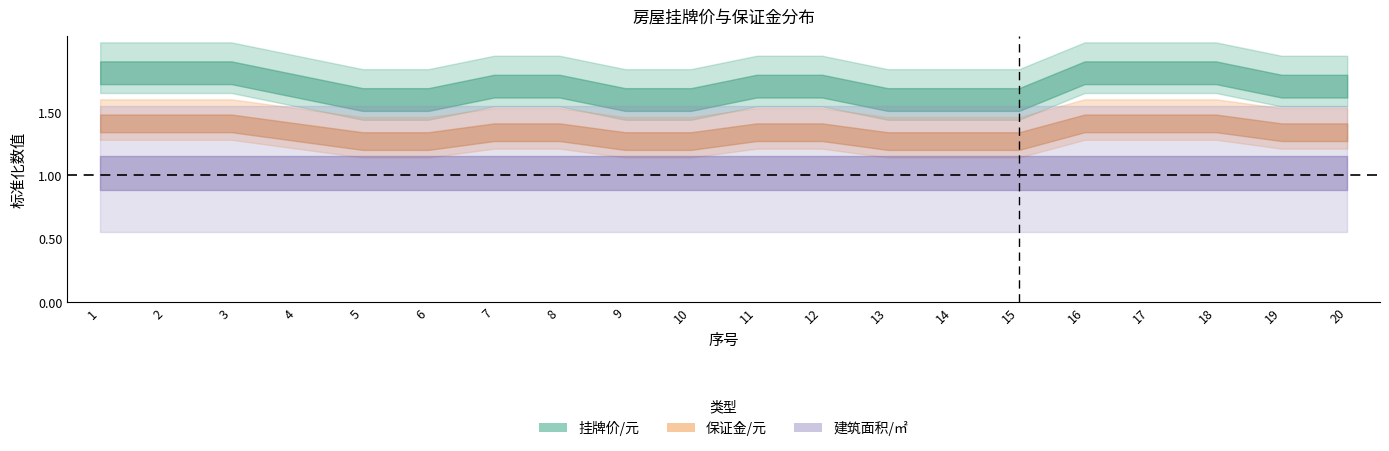

At how many categories does at least one series exceed 1?

20